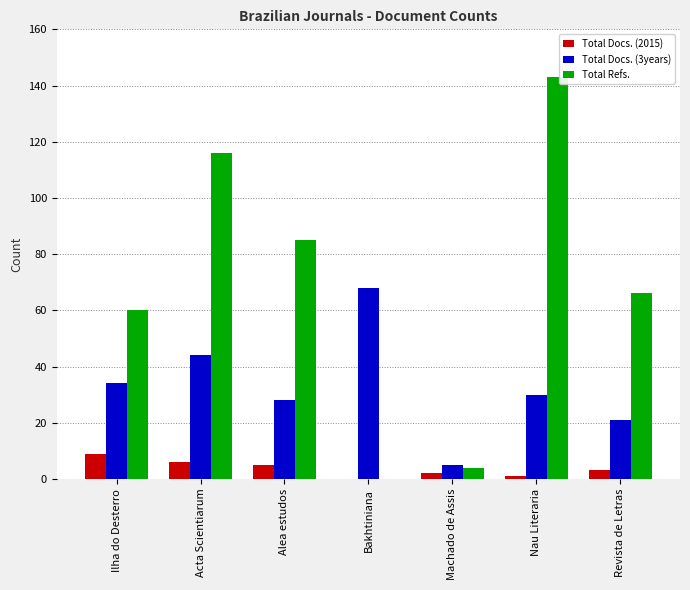

Where does the Total Refs. series first go above 66?

Acta Scientiarum